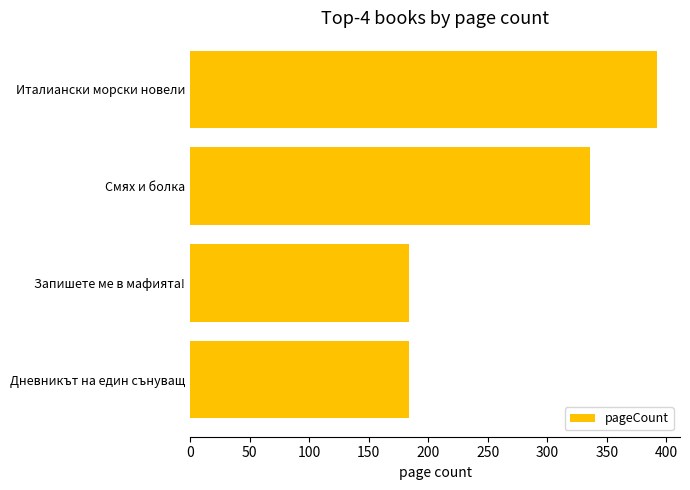

Count the number of data series in this chart.

1